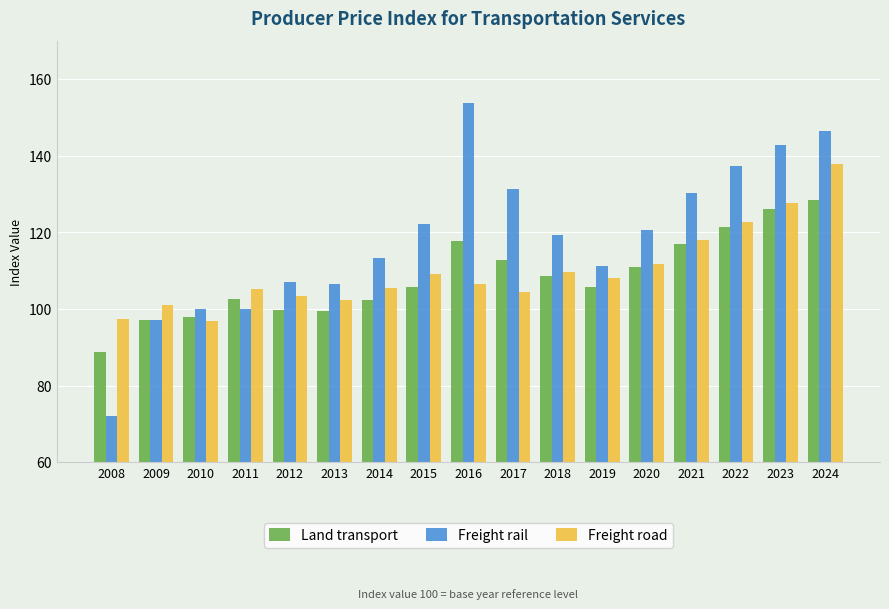

What is the average value of the Land transport series?

108.4